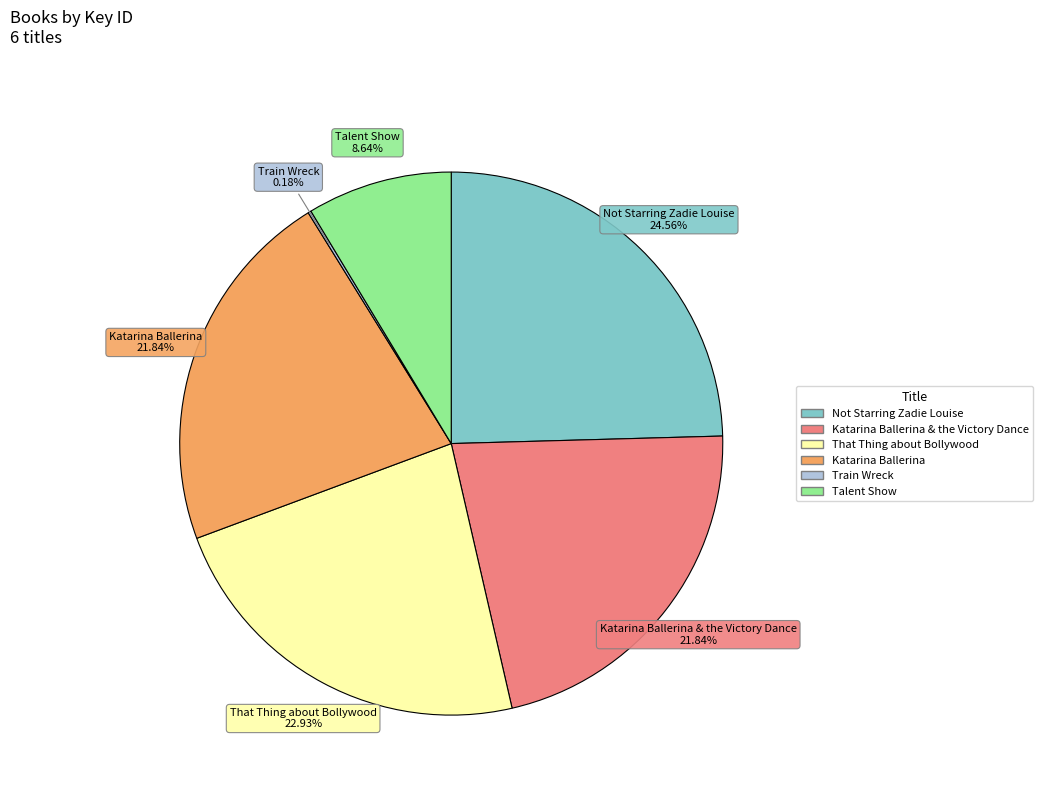

Does any single category account for the majority?

No